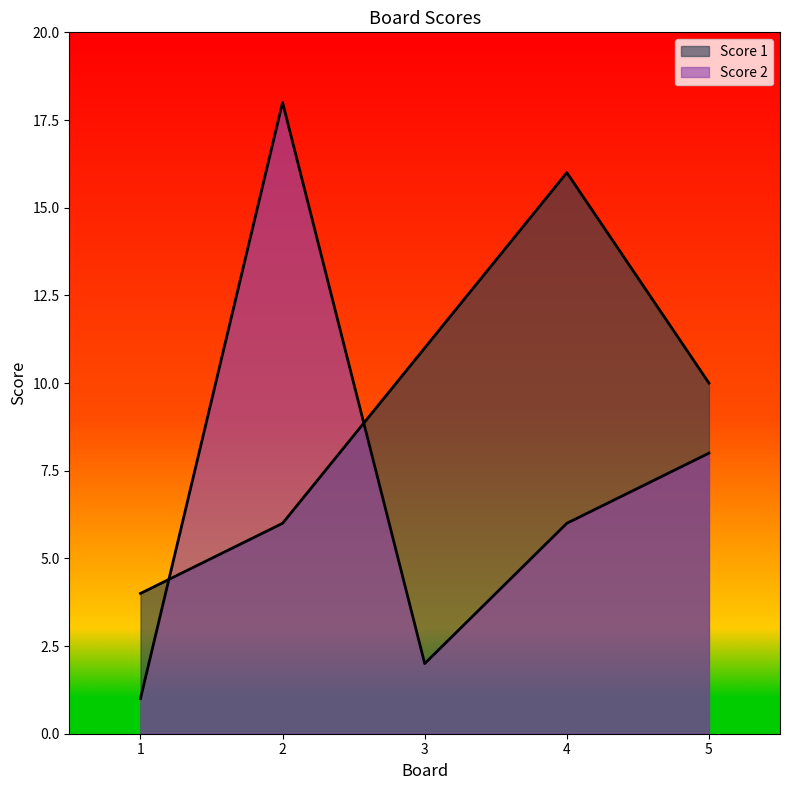

What are all the series names shown in the legend?

Score 1, Score 2